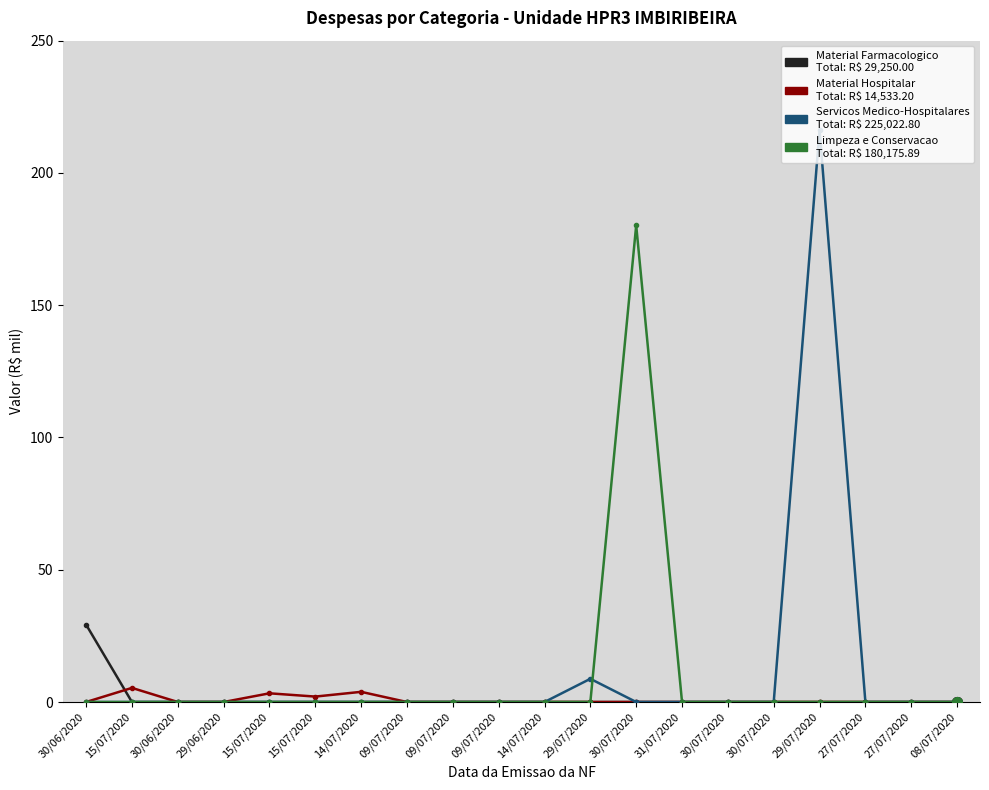

Count the number of data series in this chart.

4